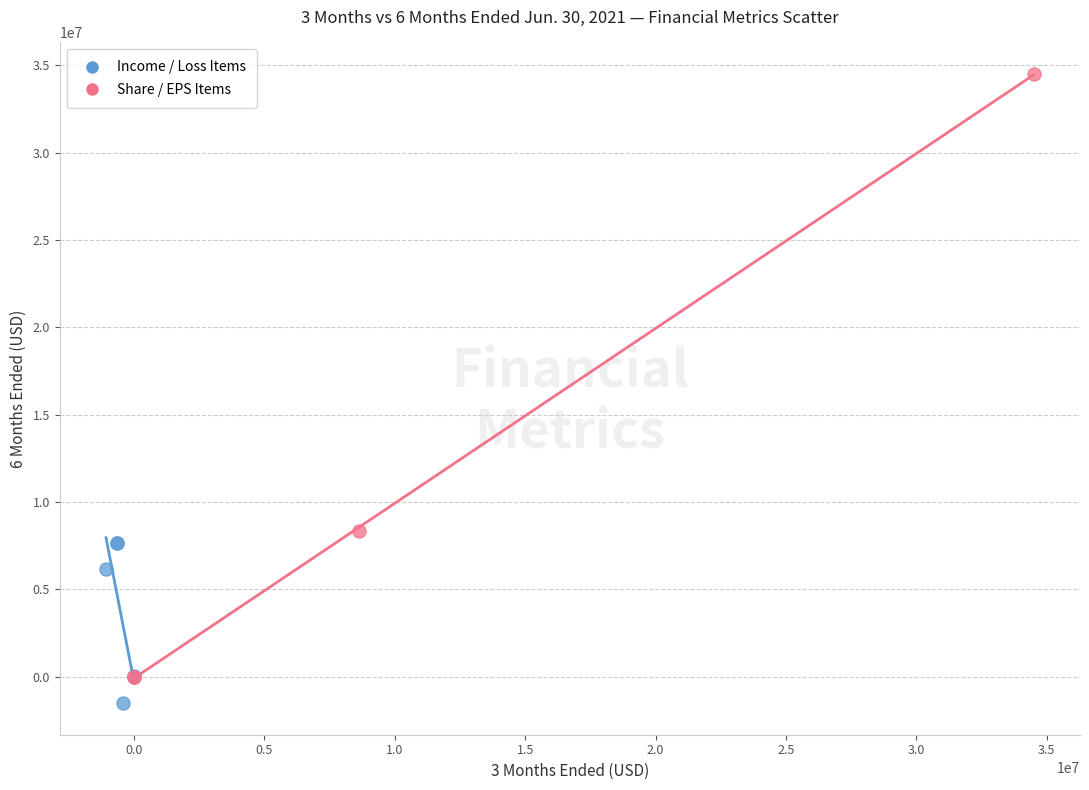

Which series reaches the maximum Y coordinate?

Share / EPS Items